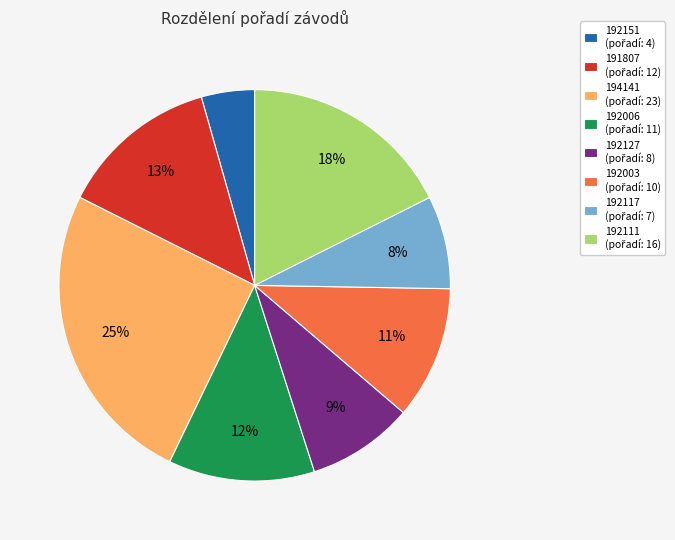

To the nearest percent, what percentage of the pie is 191807?

13%